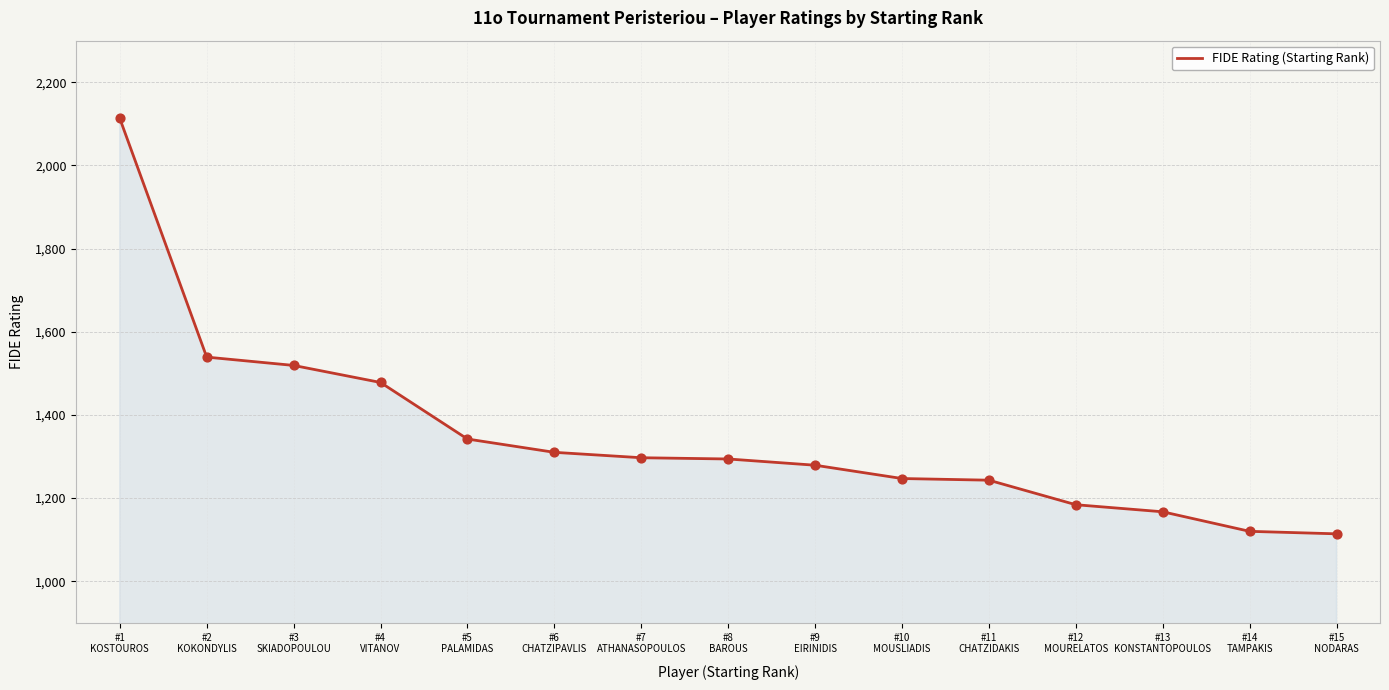

Approximately how many times larger is the value at #2
KOKONDYLIS compared to #11
CHATZIDAKIS?

1.2